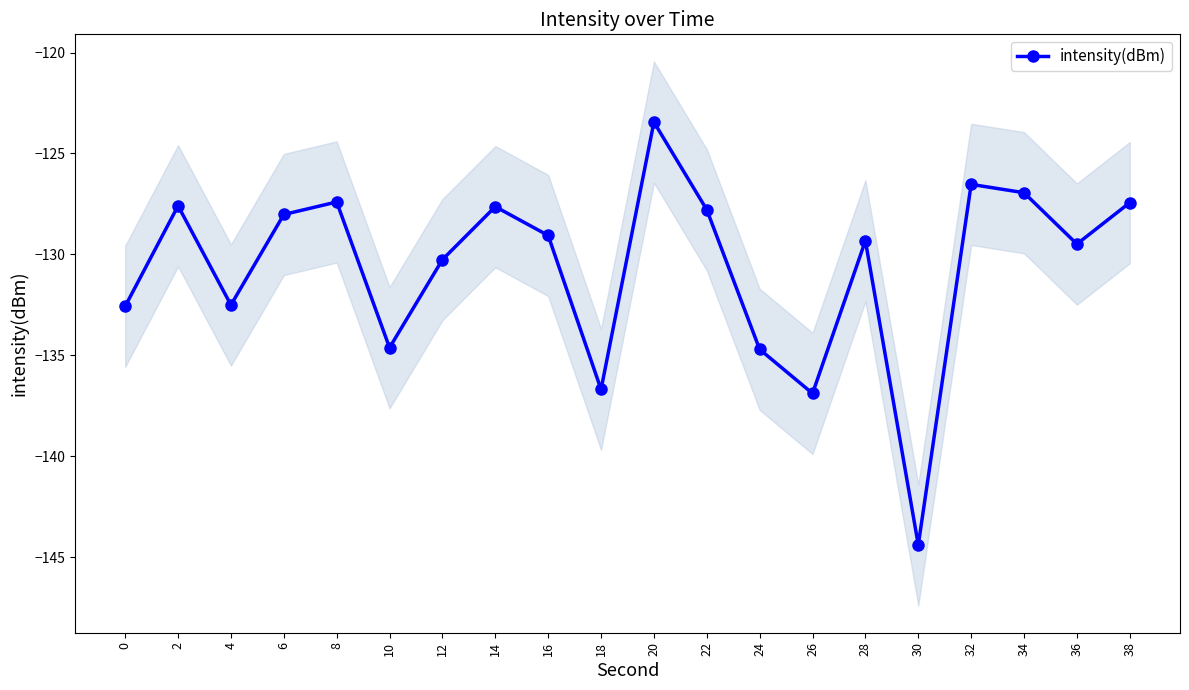

True or false: there are more than 0 points higher than both neighbors.

True